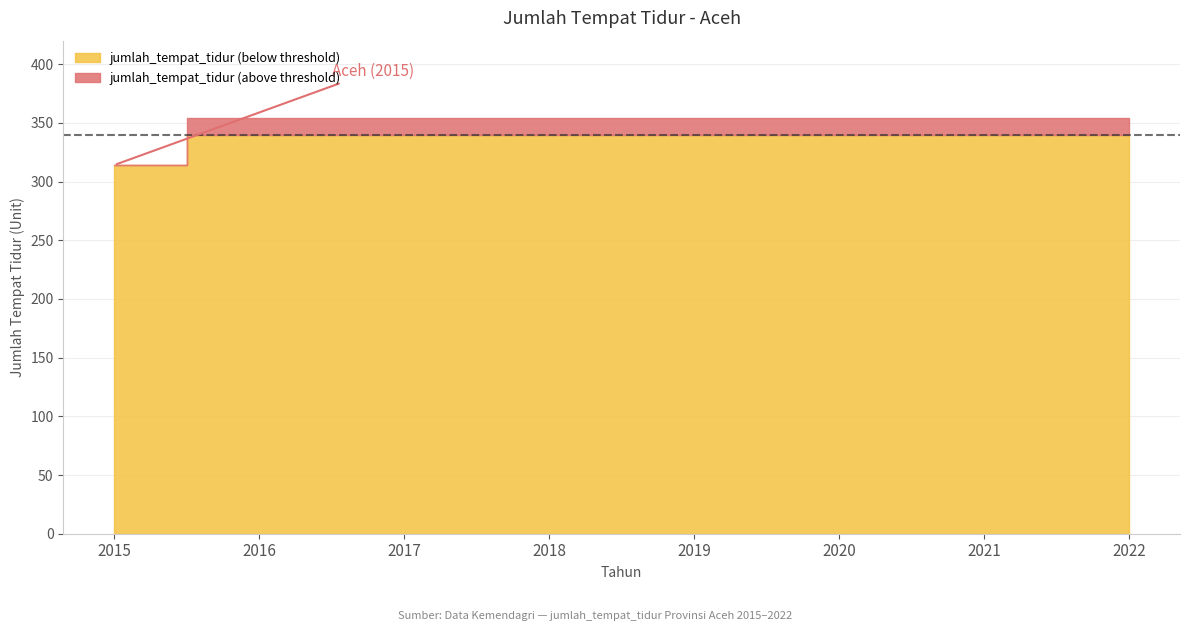

Reading left to right, extract all data points from this chart.

2015=314	2016=354	2017=354	2018=354	2019=354	2020=354	2021=354	2022=354